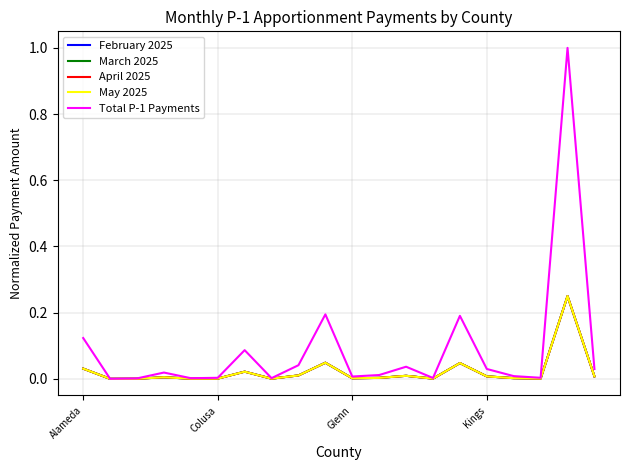

Does the chart have visible grid lines?

Yes